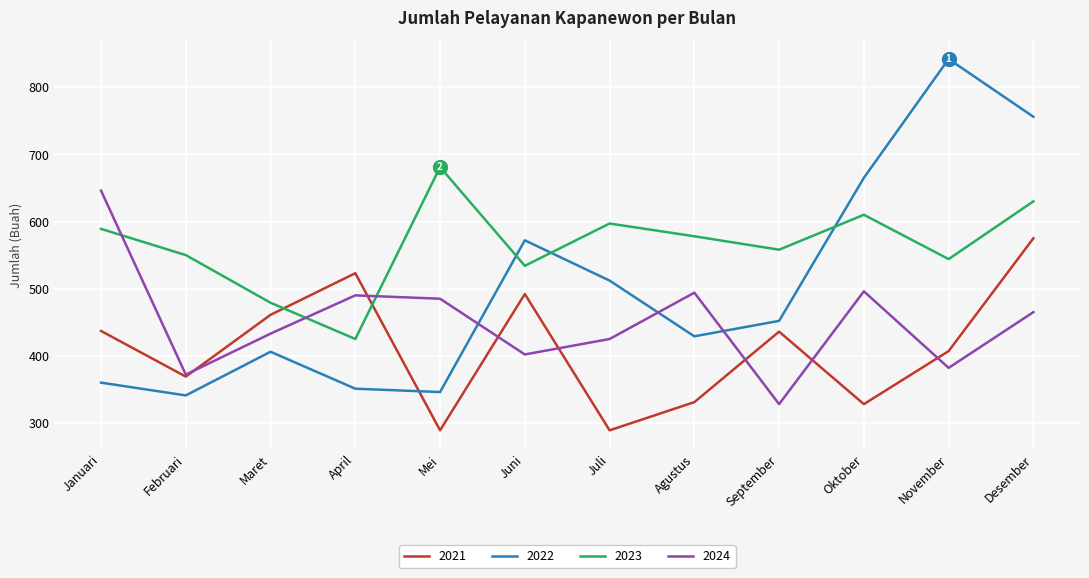

List the series in order of their overall mean, highest first.

2023, 2022, 2024, 2021